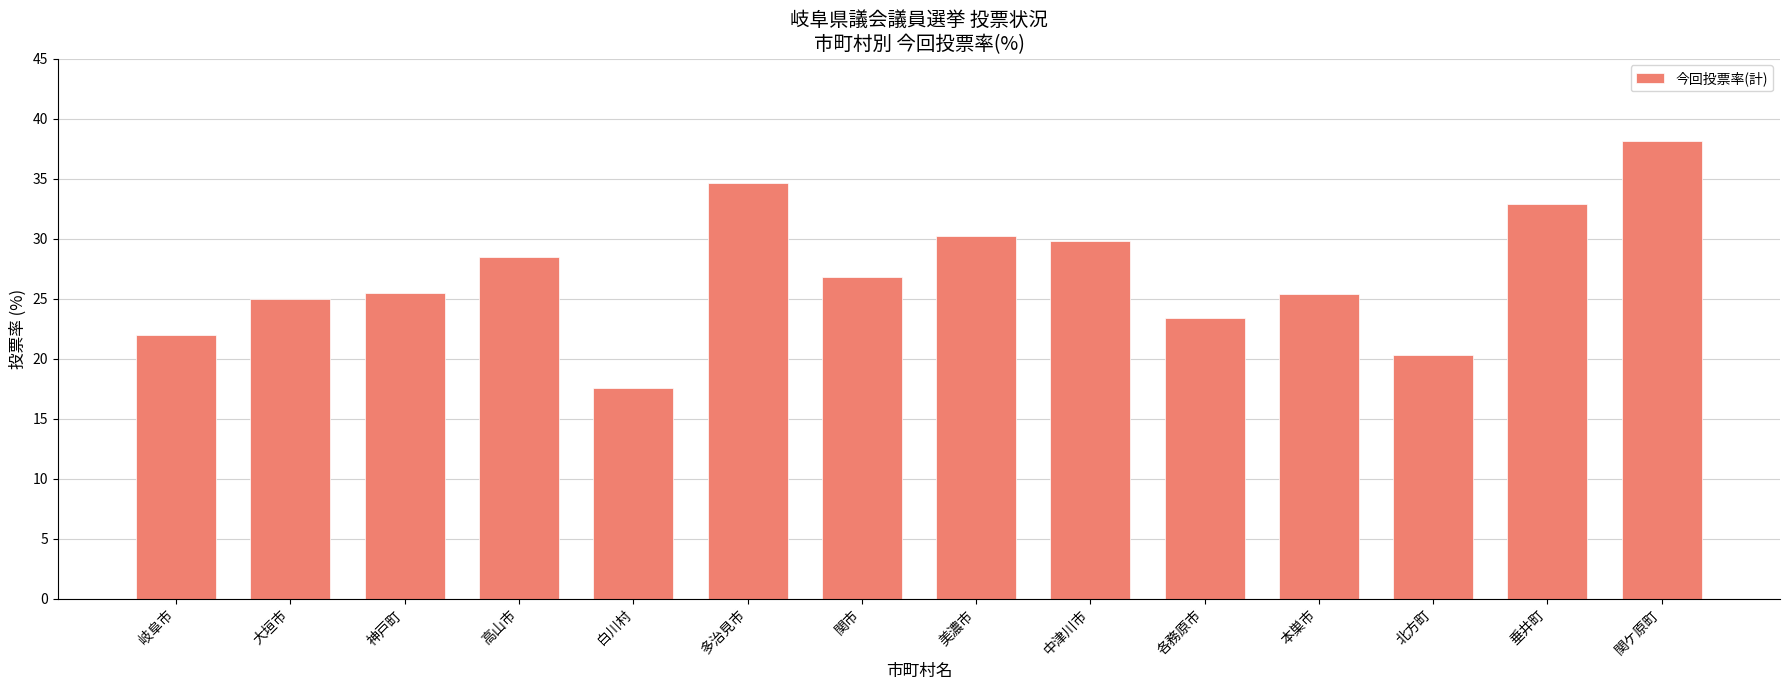

At which label does the data first exceed 26?

高山市